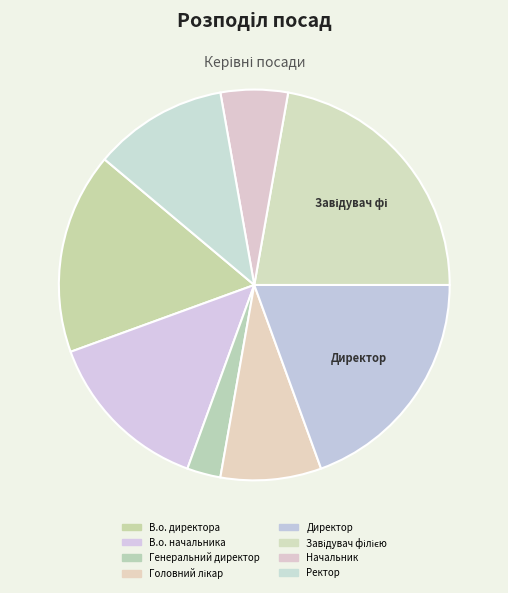

What is the ratio of the value at Начальник to the value at В.о. директора?

0.3